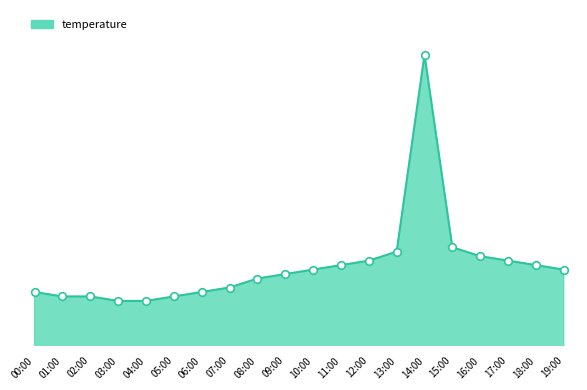

What is the ratio of the value at 11:00 to the value at 09:00?

1.0